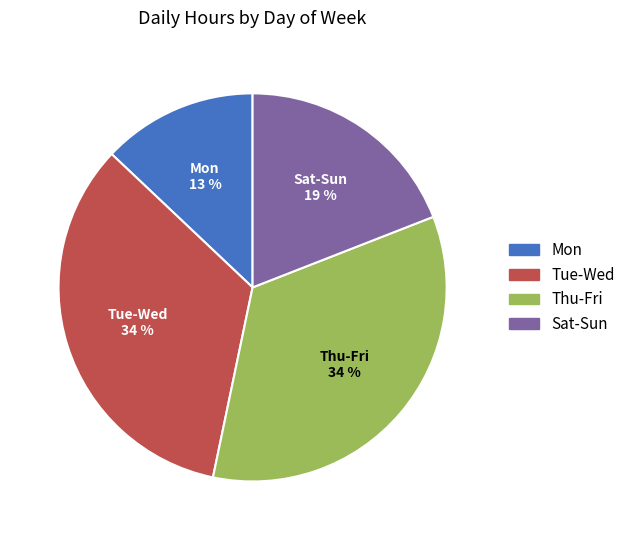

To the nearest percent, what portion does Thu-Fri represent?

34%